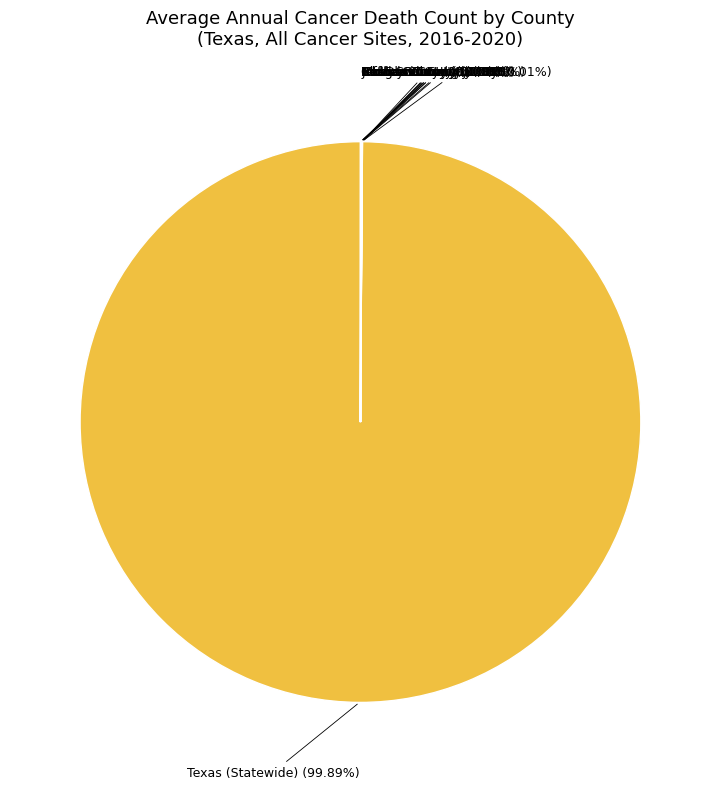

Does any single category account for the majority?

Yes